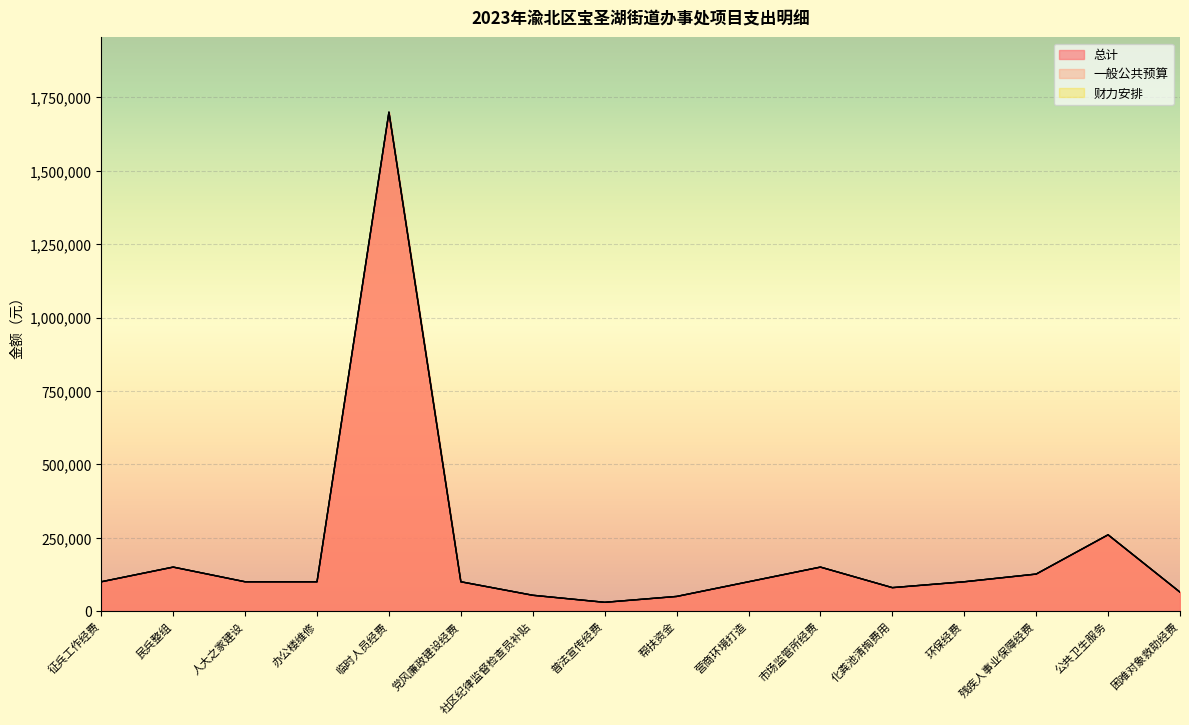

What is the minimum value shown in the chart?

30000